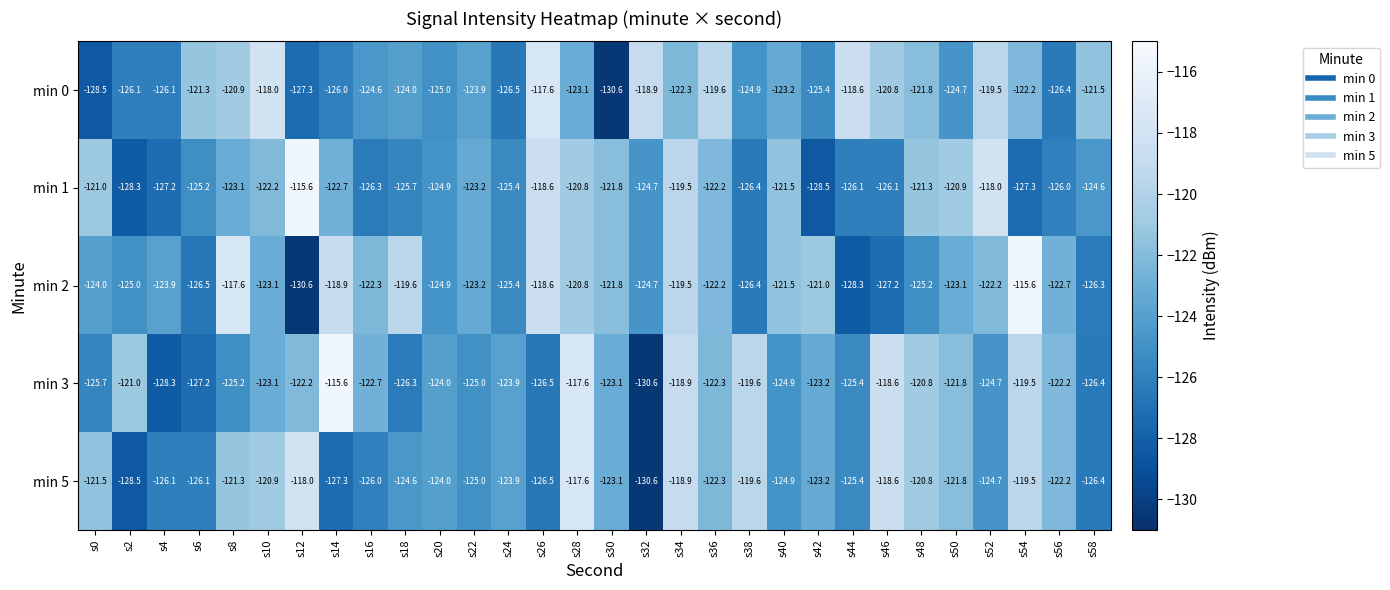

At which label does min 5 first exceed -123?

s0